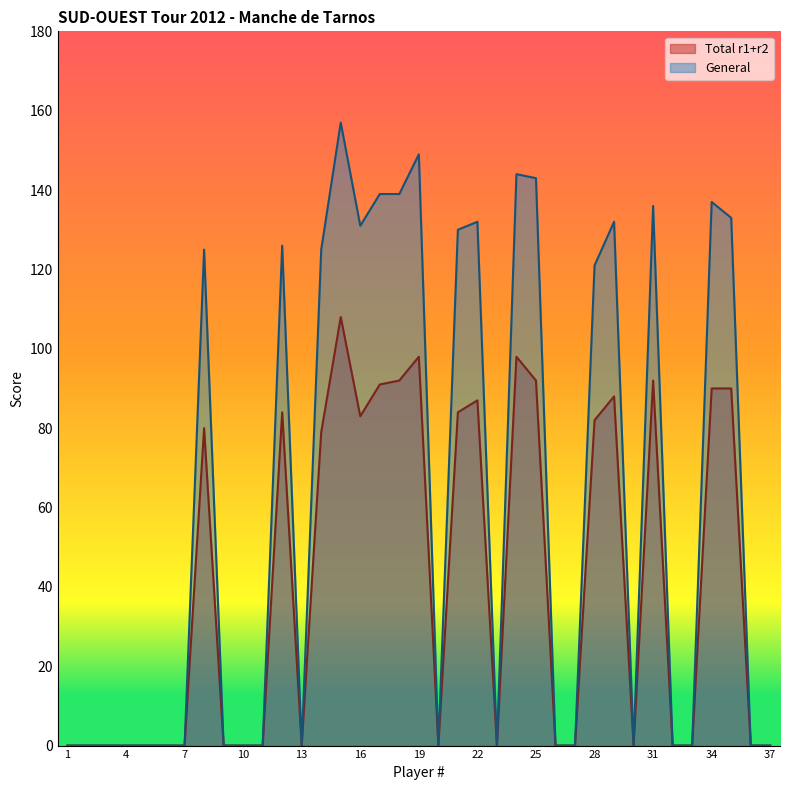

What is the total value across all series at 28?

203